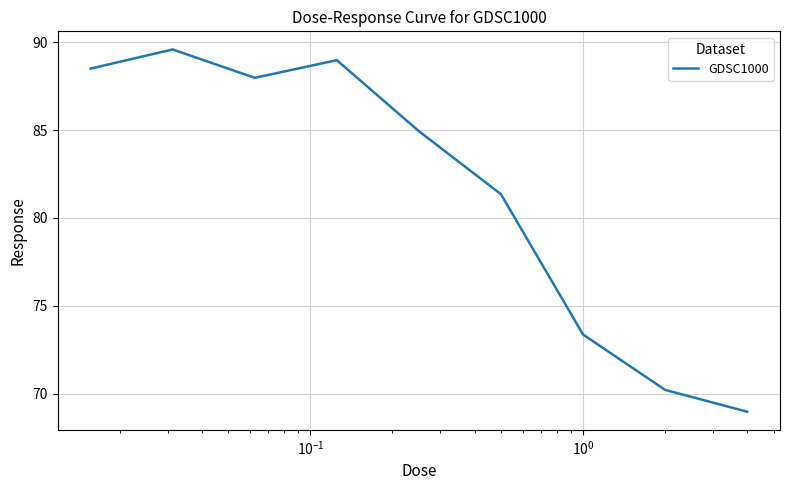

What is the greatest value displayed?

89.6